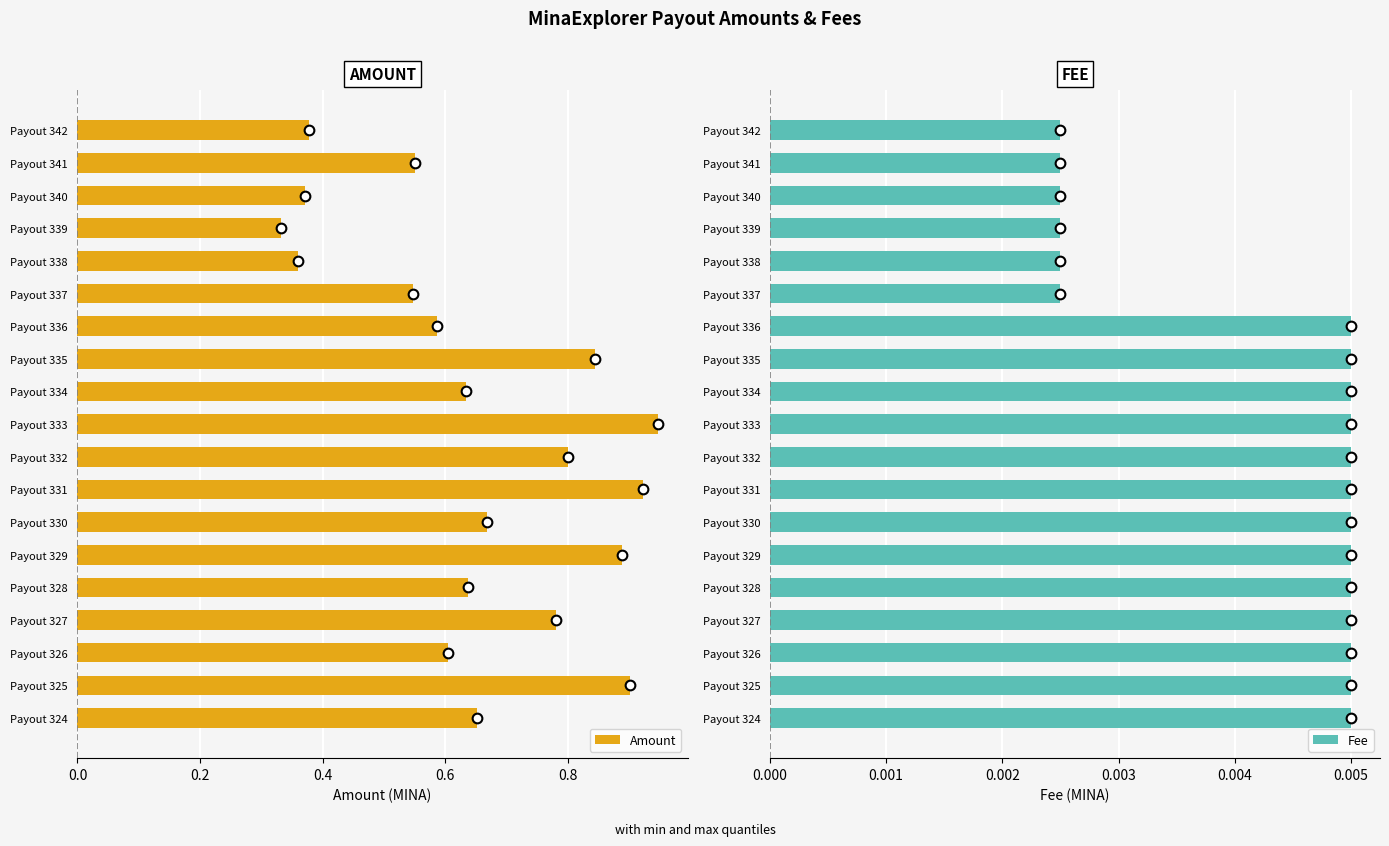

How many bars are there in each group?

2